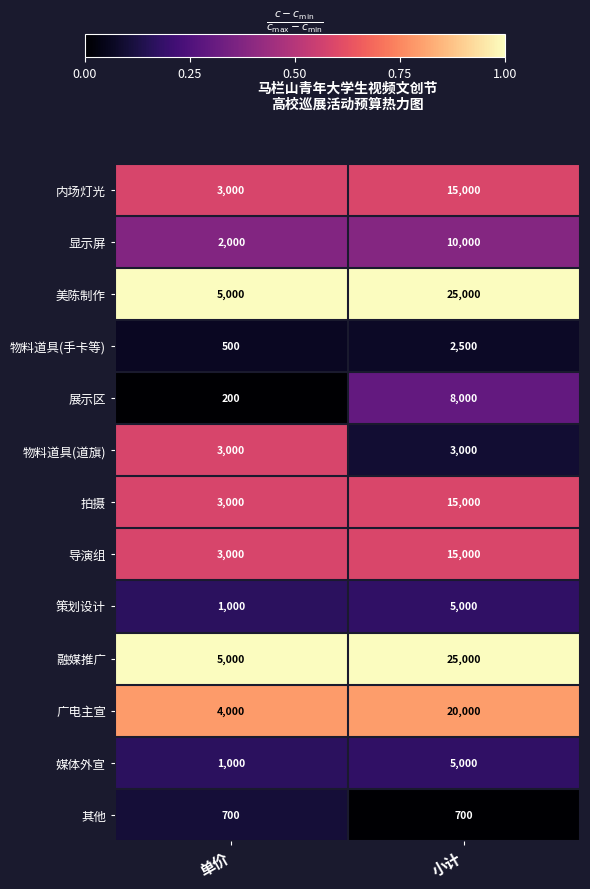

Reading left to right, extract all data points from this chart.

内场灯光: 3000	15000
显示屏: 2000	10000
美陈制作: 5000	25000
物料道具(手卡等): 500	2500
展示区: 200	8000
物料道具(道旗): 3000	3000
拍摄: 3000	15000
导演组: 3000	15000
策划设计: 1000	5000
融媒推广: 5000	25000
广电主宣: 4000	20000
媒体外宣: 1000	5000
其他: 700	700